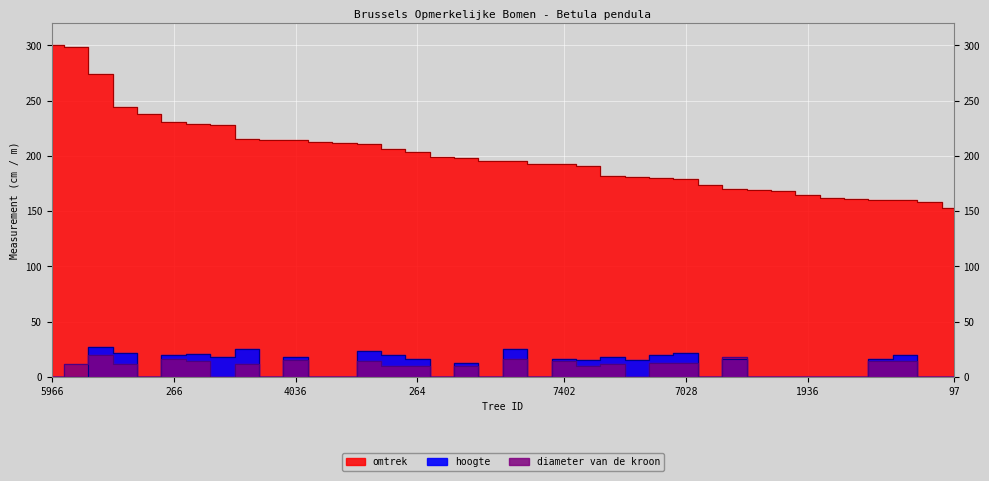

In hoogte, how many points are higher than both neighbors (excluding endpoints)?

12